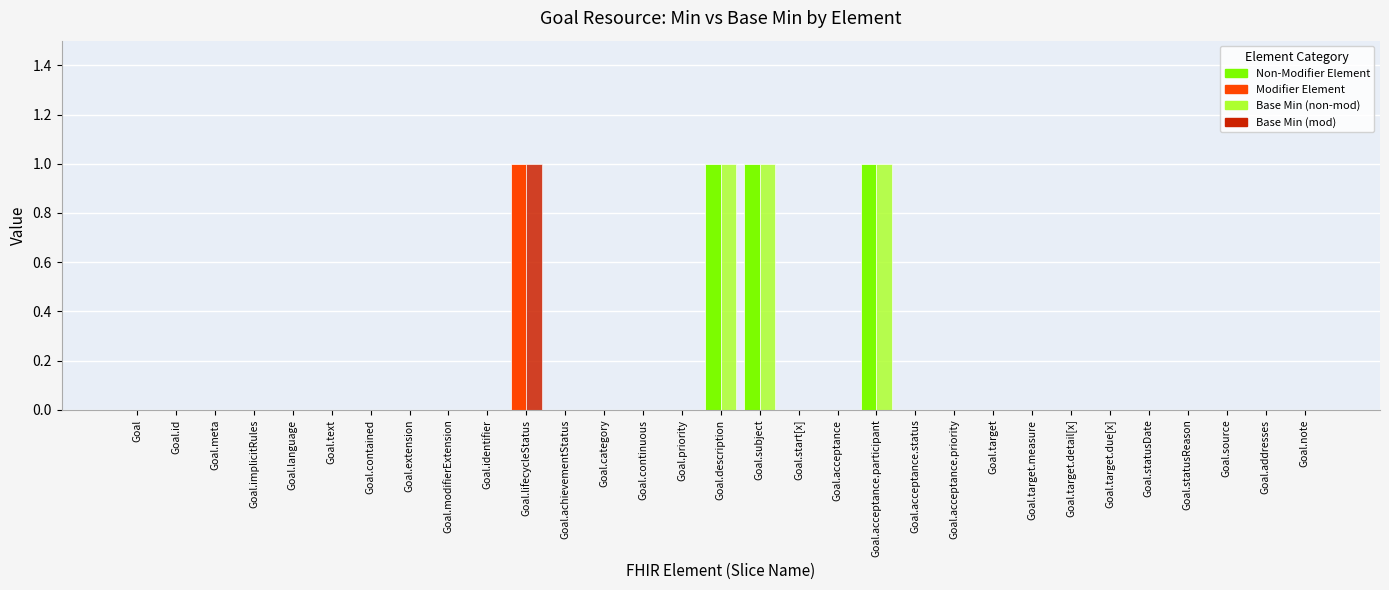

Between Goal.target and Goal.source, which is larger?

Goal.target